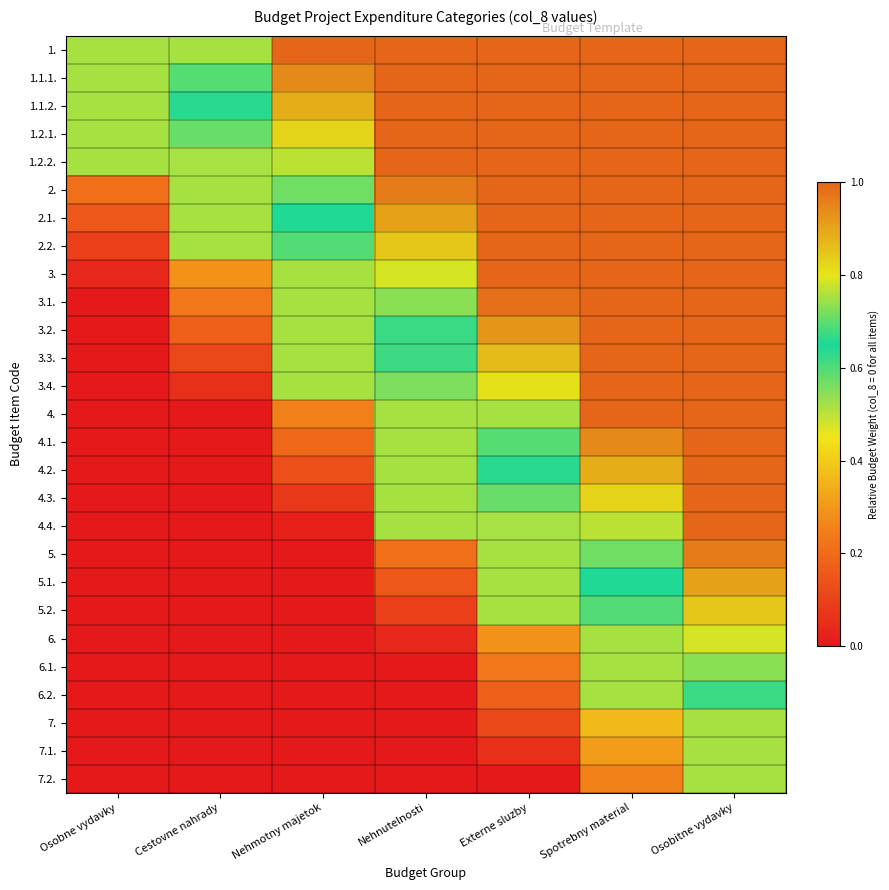

At Spotrebny material, list the series in order from smallest to largest.

7.2., 7.1., 7., 5.2., 5.1., 5., 6., 6.1., 6.2., 4.4., 4.3., 4.2., 4.1., 1., 1.1.1., 1.1.2., 1.2.1., 1.2.2., 2., 2.1., 2.2., 3., 3.1., 3.2., 3.3., 3.4., 4.